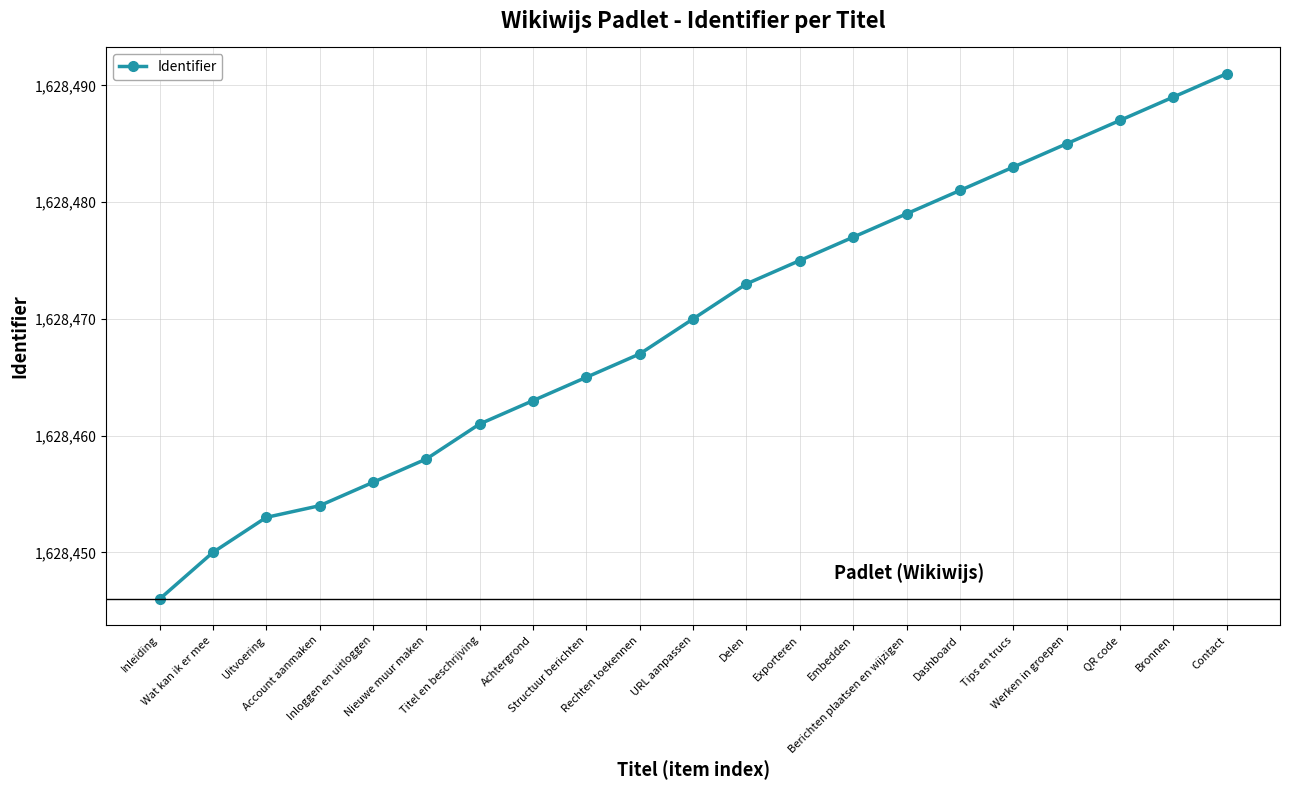

What is the difference between the second highest and minimum values?

43